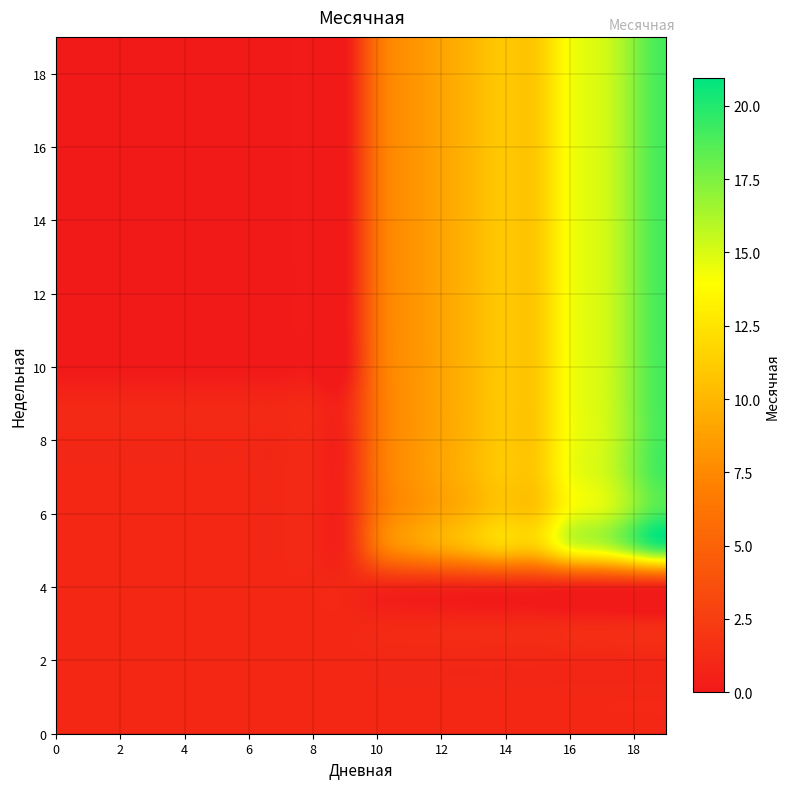

How many categories are shown in the chart?

20